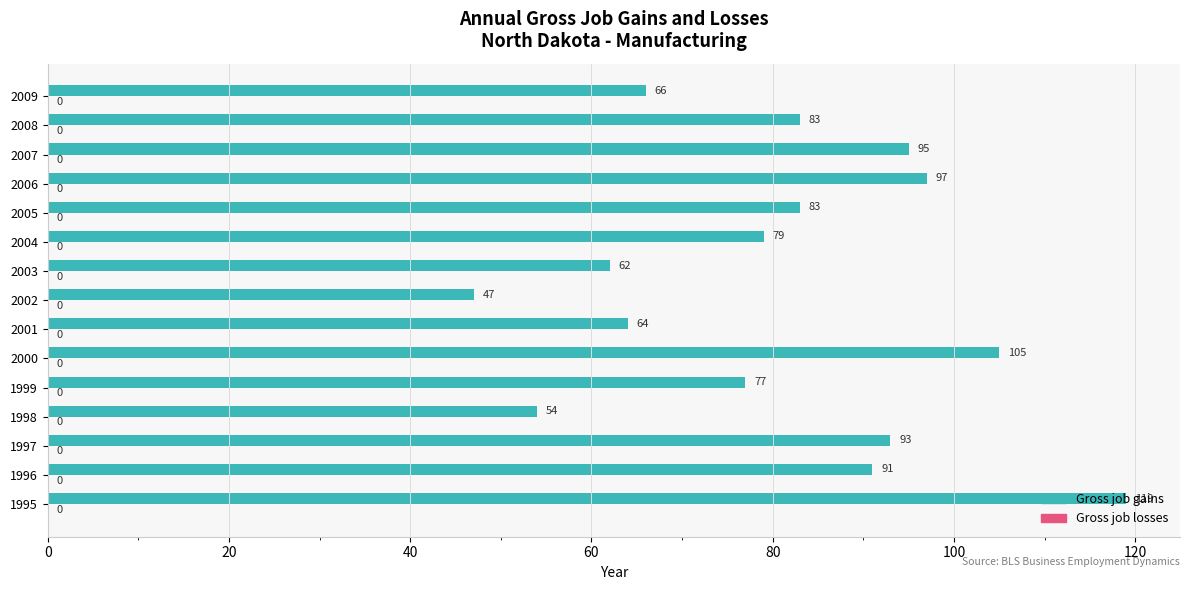

Approximately how many times larger is the value at 2007 compared to 2000?

0.9